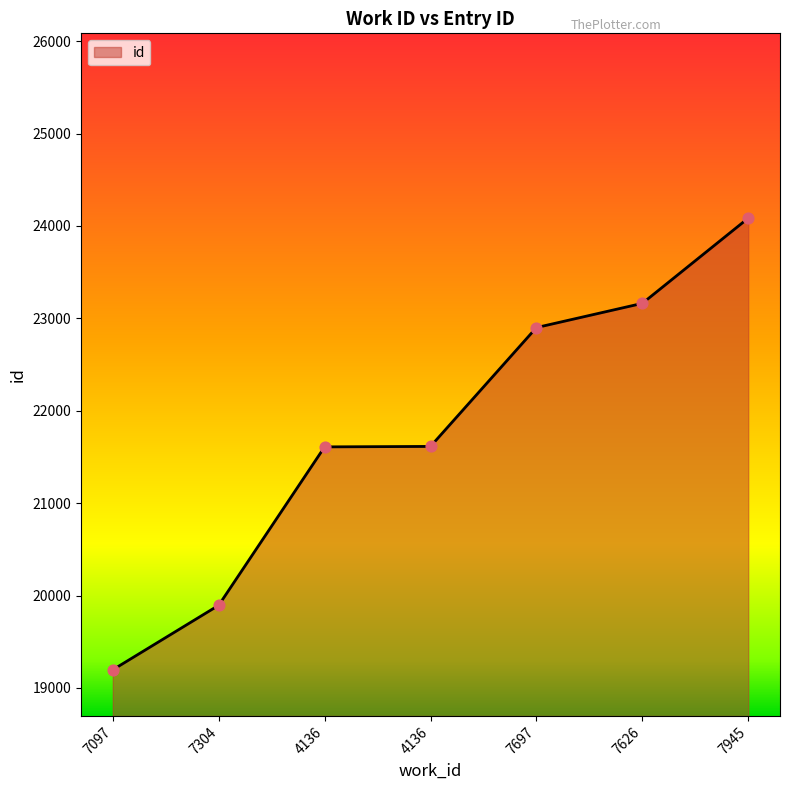

Is this an area chart (filled region under the line)?

Yes